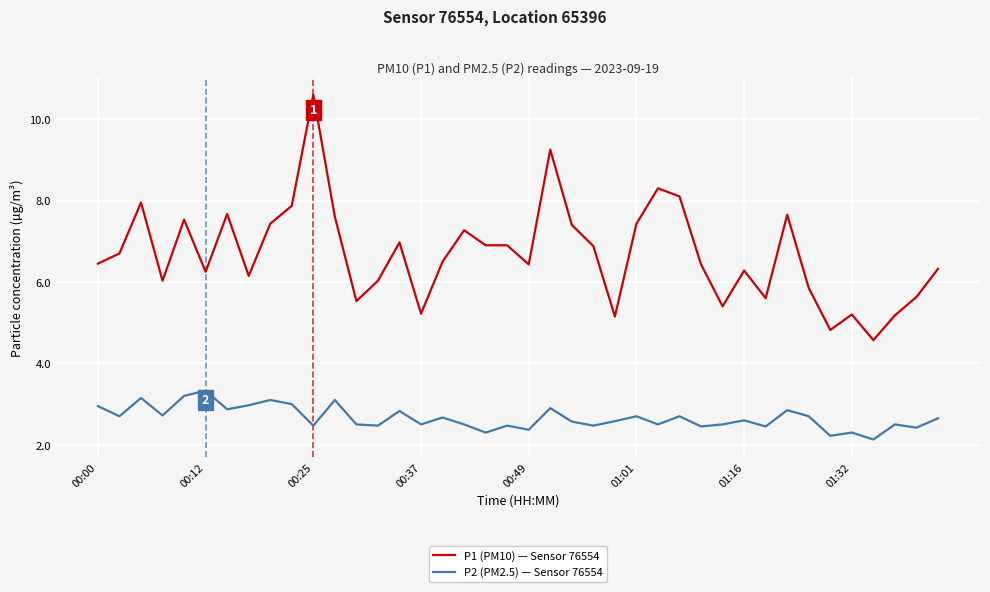

What is the difference between the maximum and minimum values in the P1 (PM10) — Sensor 76554 series?

6.0